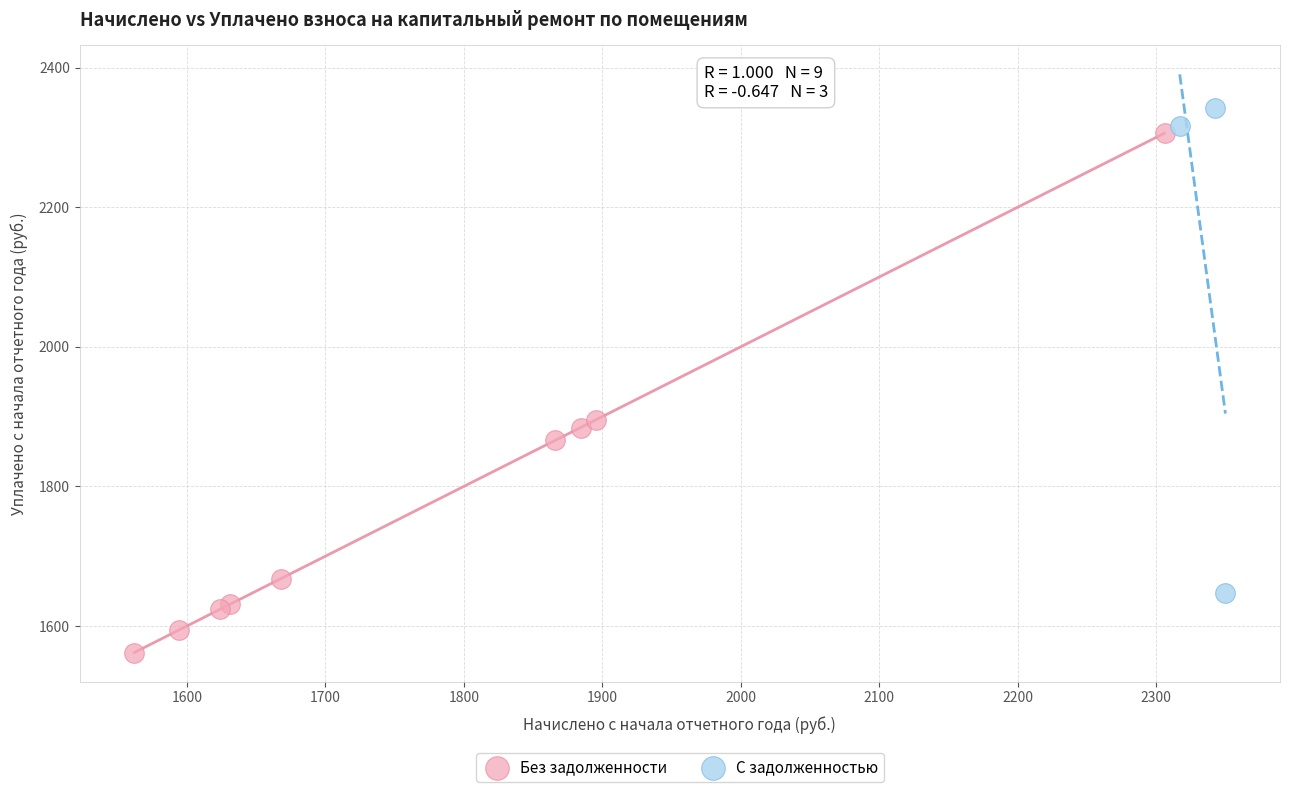

Which series reaches the maximum Y coordinate?

С задолженностью